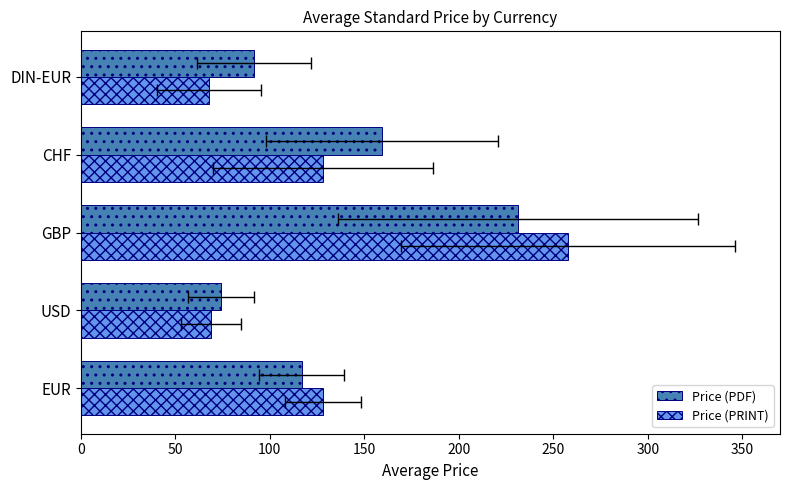

Which series has the largest total across all categories?

Price (PDF)